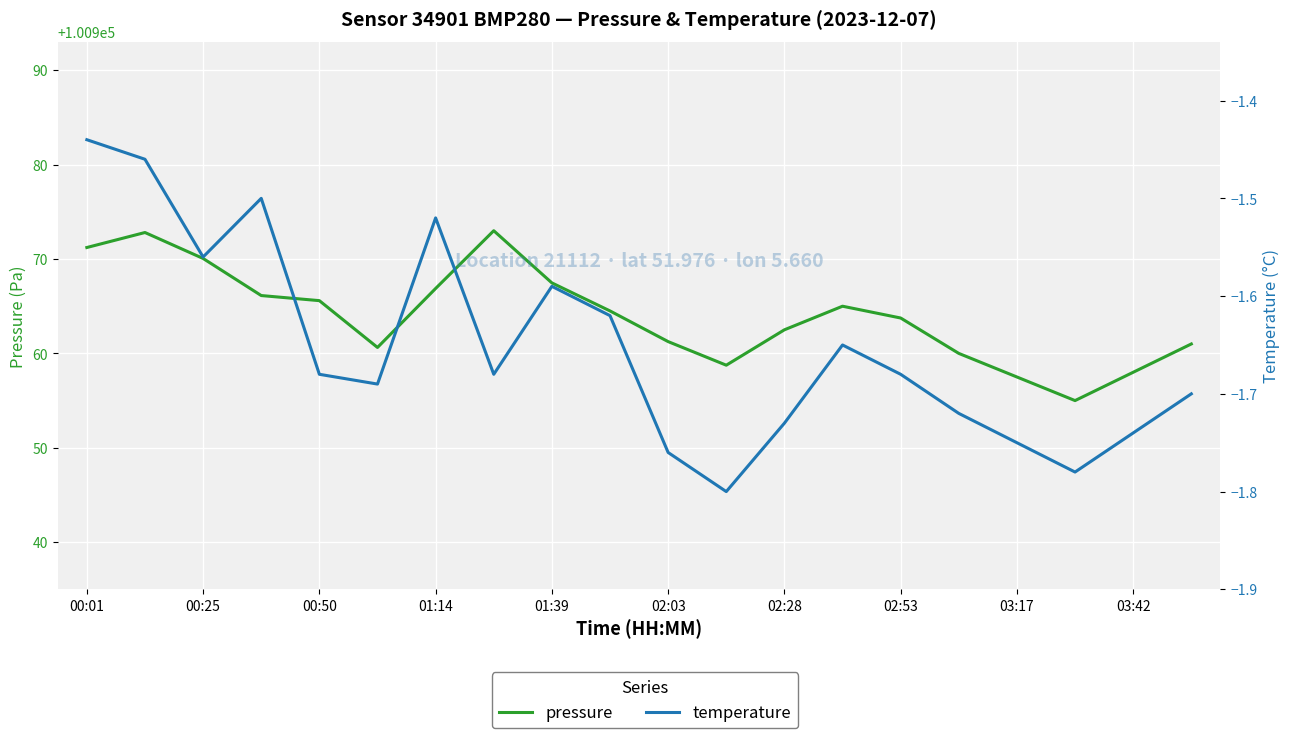

The temperature series shows -0.7 at 02:28. True or false?

False